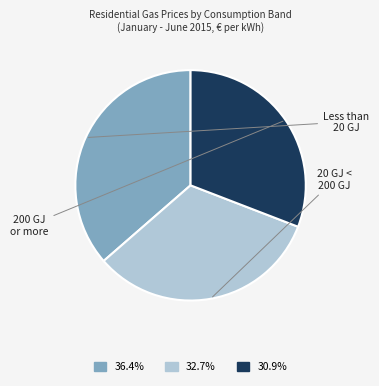

Is there any slice that represents more than half of the pie?

No